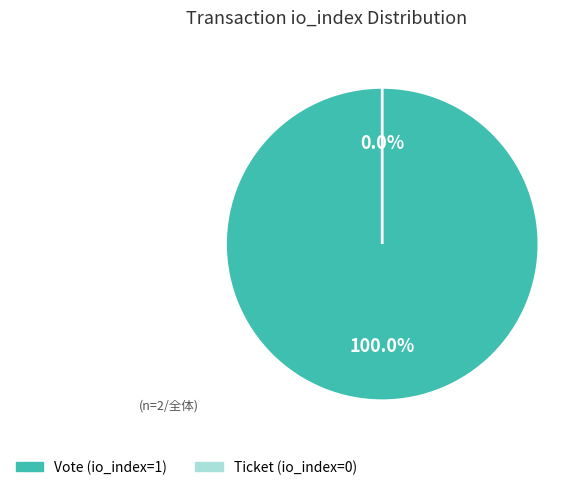

Count the number of slices in the pie.

2